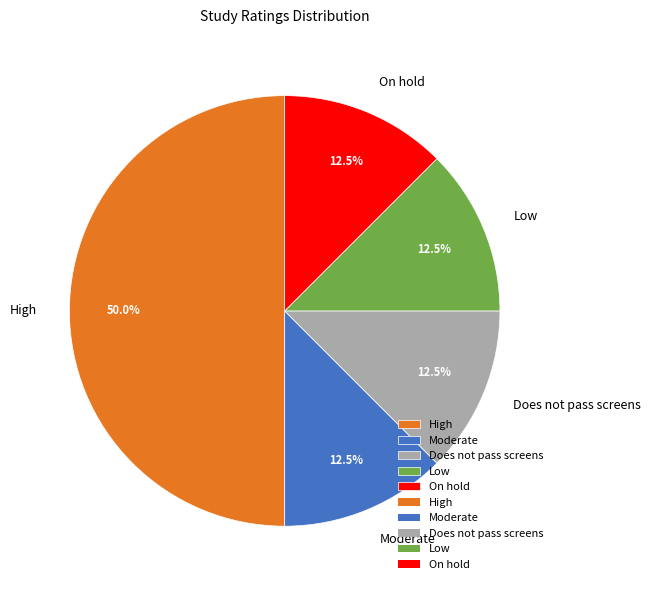

The High slice represents 37% of the pie. True or false?

False